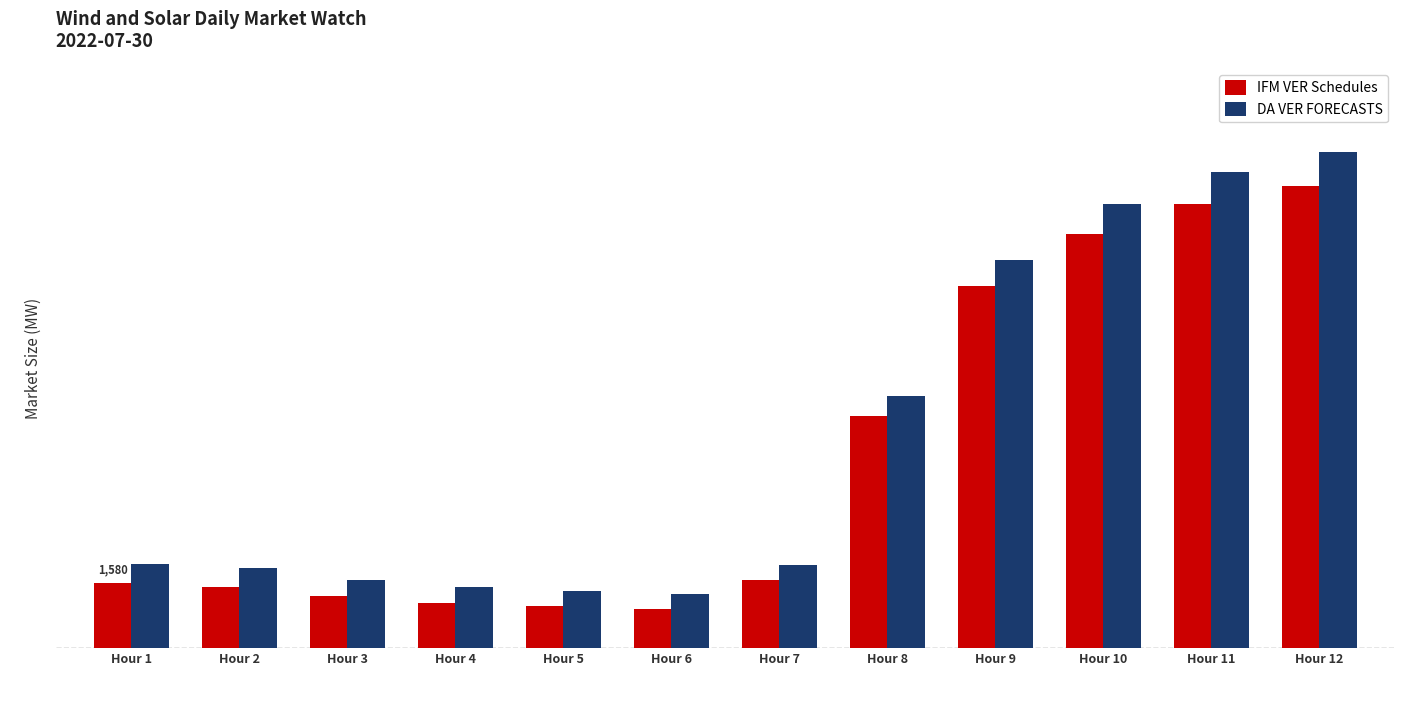

What is the greatest value displayed?

11968.8